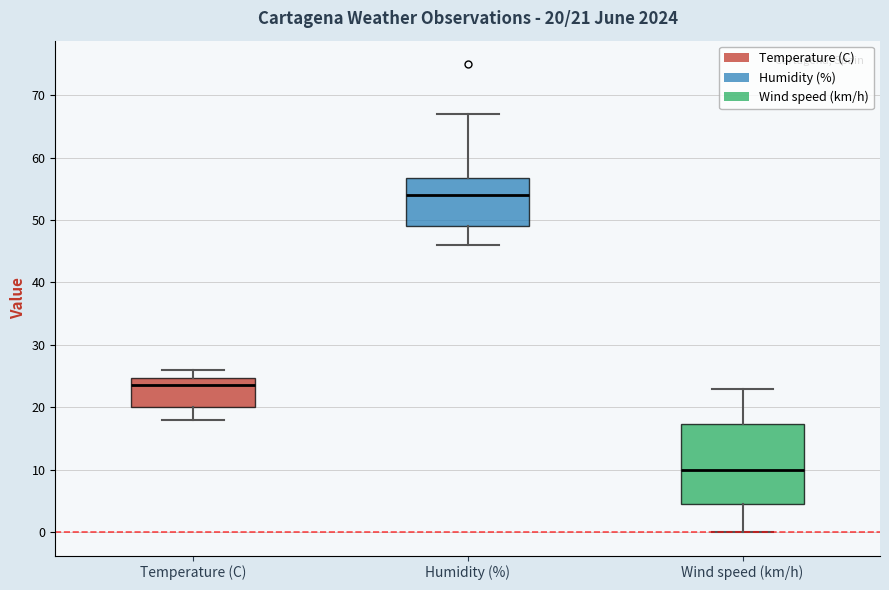

Which box is the tallest, from its lower edge to its upper edge?

Wind speed (km/h)